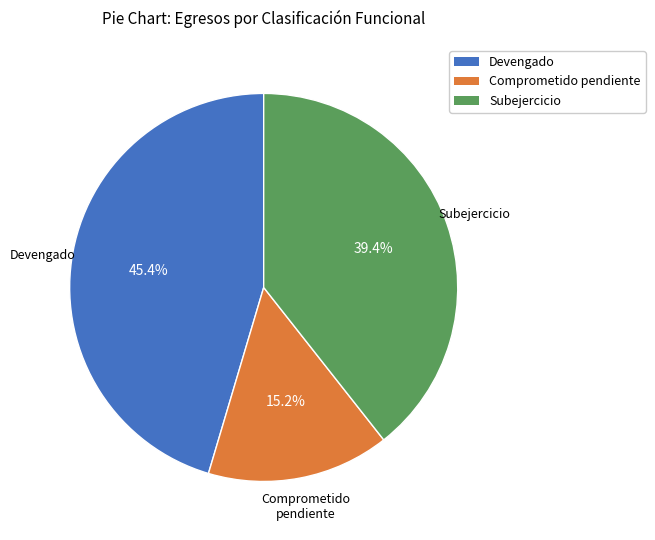

Is there a majority slice in this chart?

No